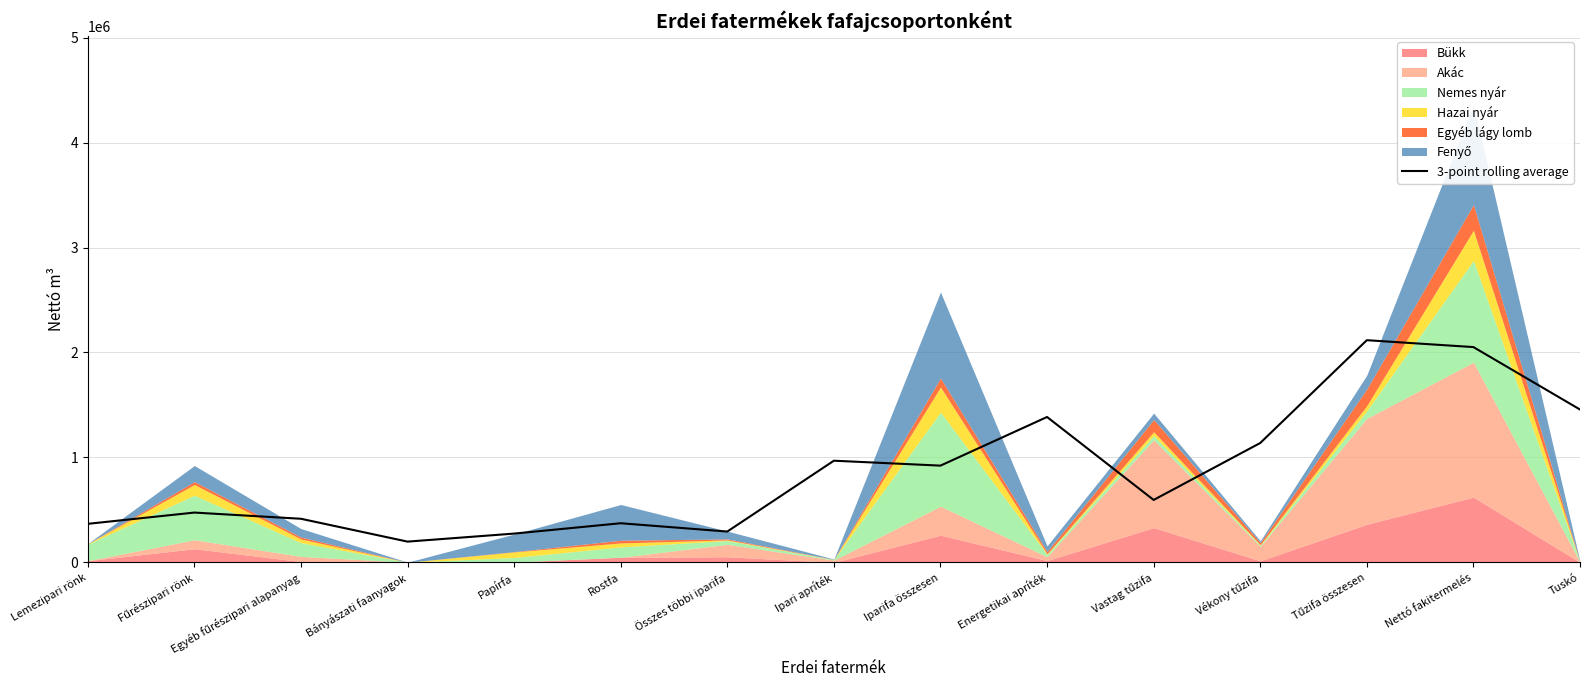

How many values exceed 594884?

8